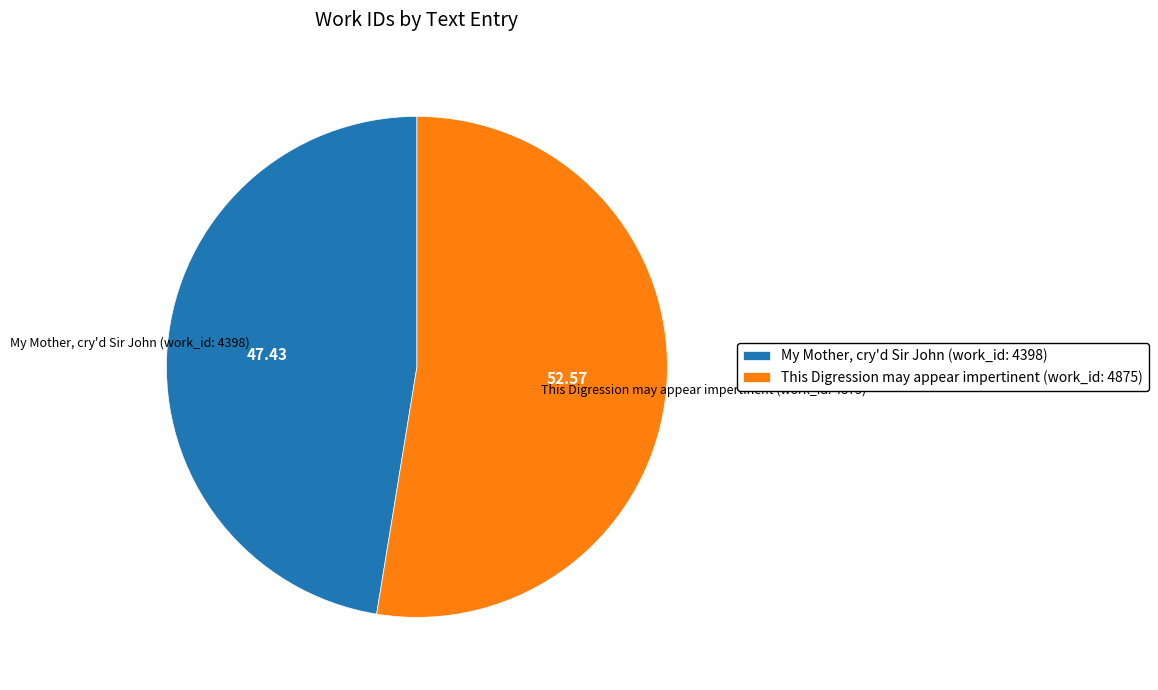

Which slice is the largest?

This Digression may appear impertinent (work_id: 4875)